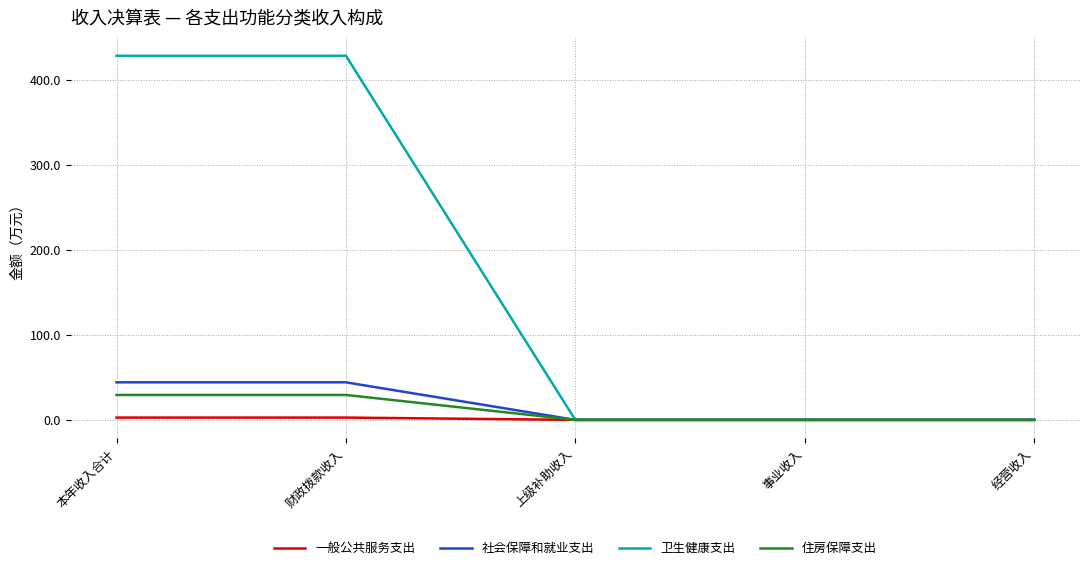

Which series has the widest spread of values?

卫生健康支出